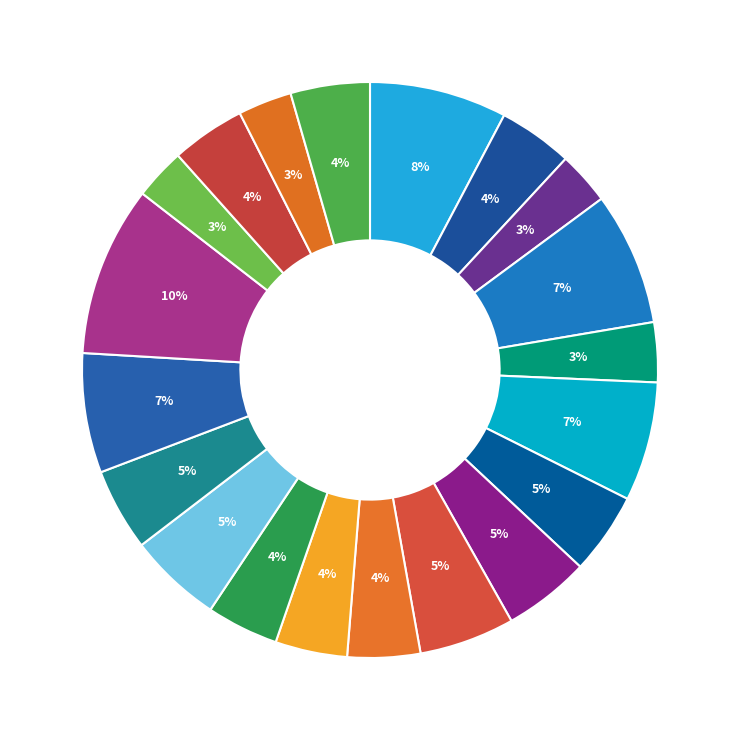

How many segments does this pie chart have?

20